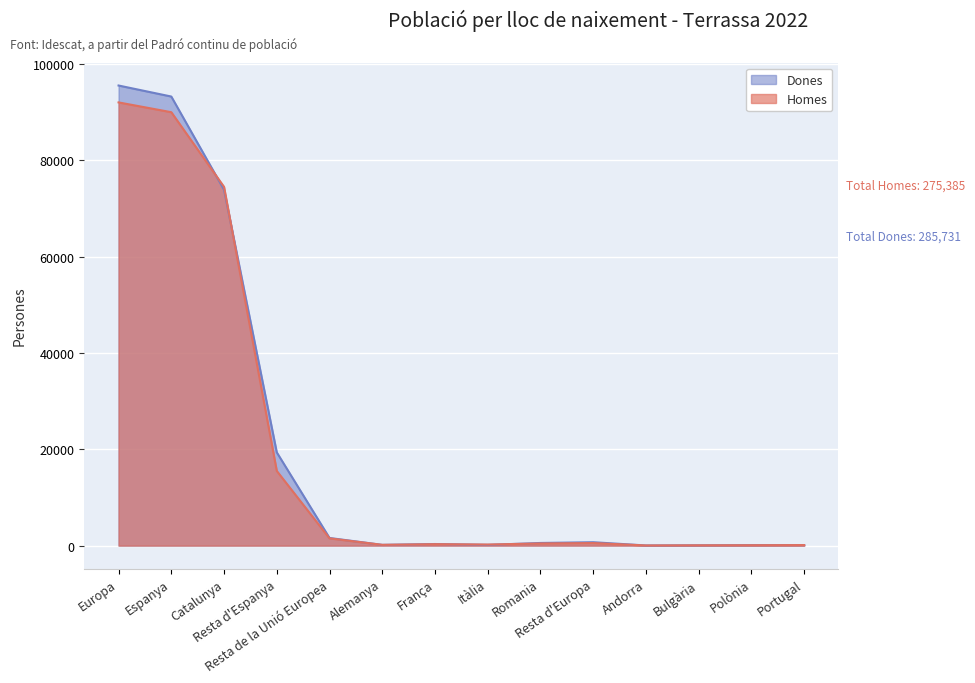

What is the label of the 11th point from the right?

Resta d'Espanya